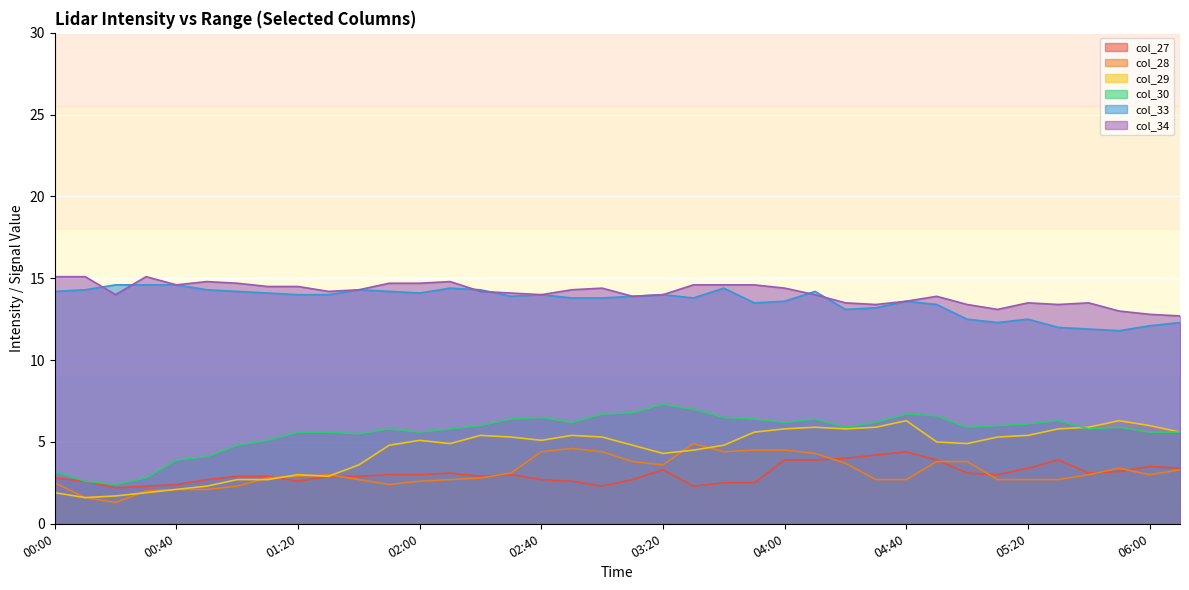

Rank the categories by col_27 value from lowest to highest.

00:20, 00:30, 03:00, 03:30, 00:40, 03:40, 03:50, 00:10, 01:20, 02:50, 00:50, 02:40, 03:10, 00:00, 01:00, 01:10, 01:30, 01:40, 02:20, 01:50, 02:00, 02:30, 05:10, 02:10, 05:00, 05:40, 05:50, 03:20, 05:20, 06:10, 06:00, 04:00, 04:10, 04:50, 05:30, 04:20, 04:30, 04:40